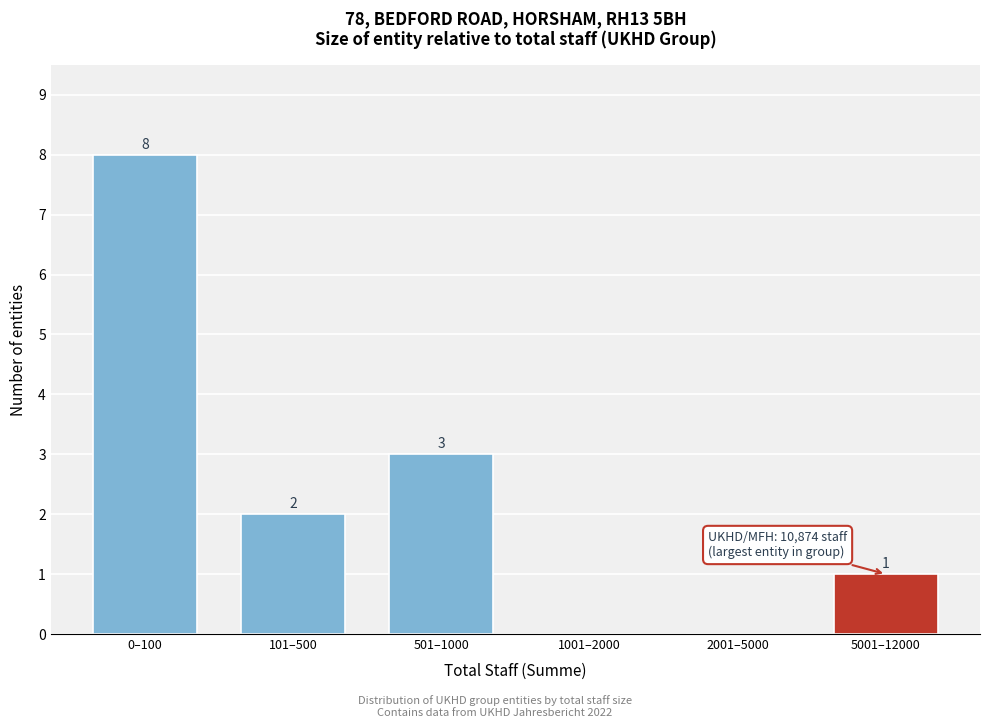

Reading left to right, what are all the values shown in this chart?

0–100=8	101–500=2	501–1000=3	1001–2000=0	2001–5000=0	5001–12000=1